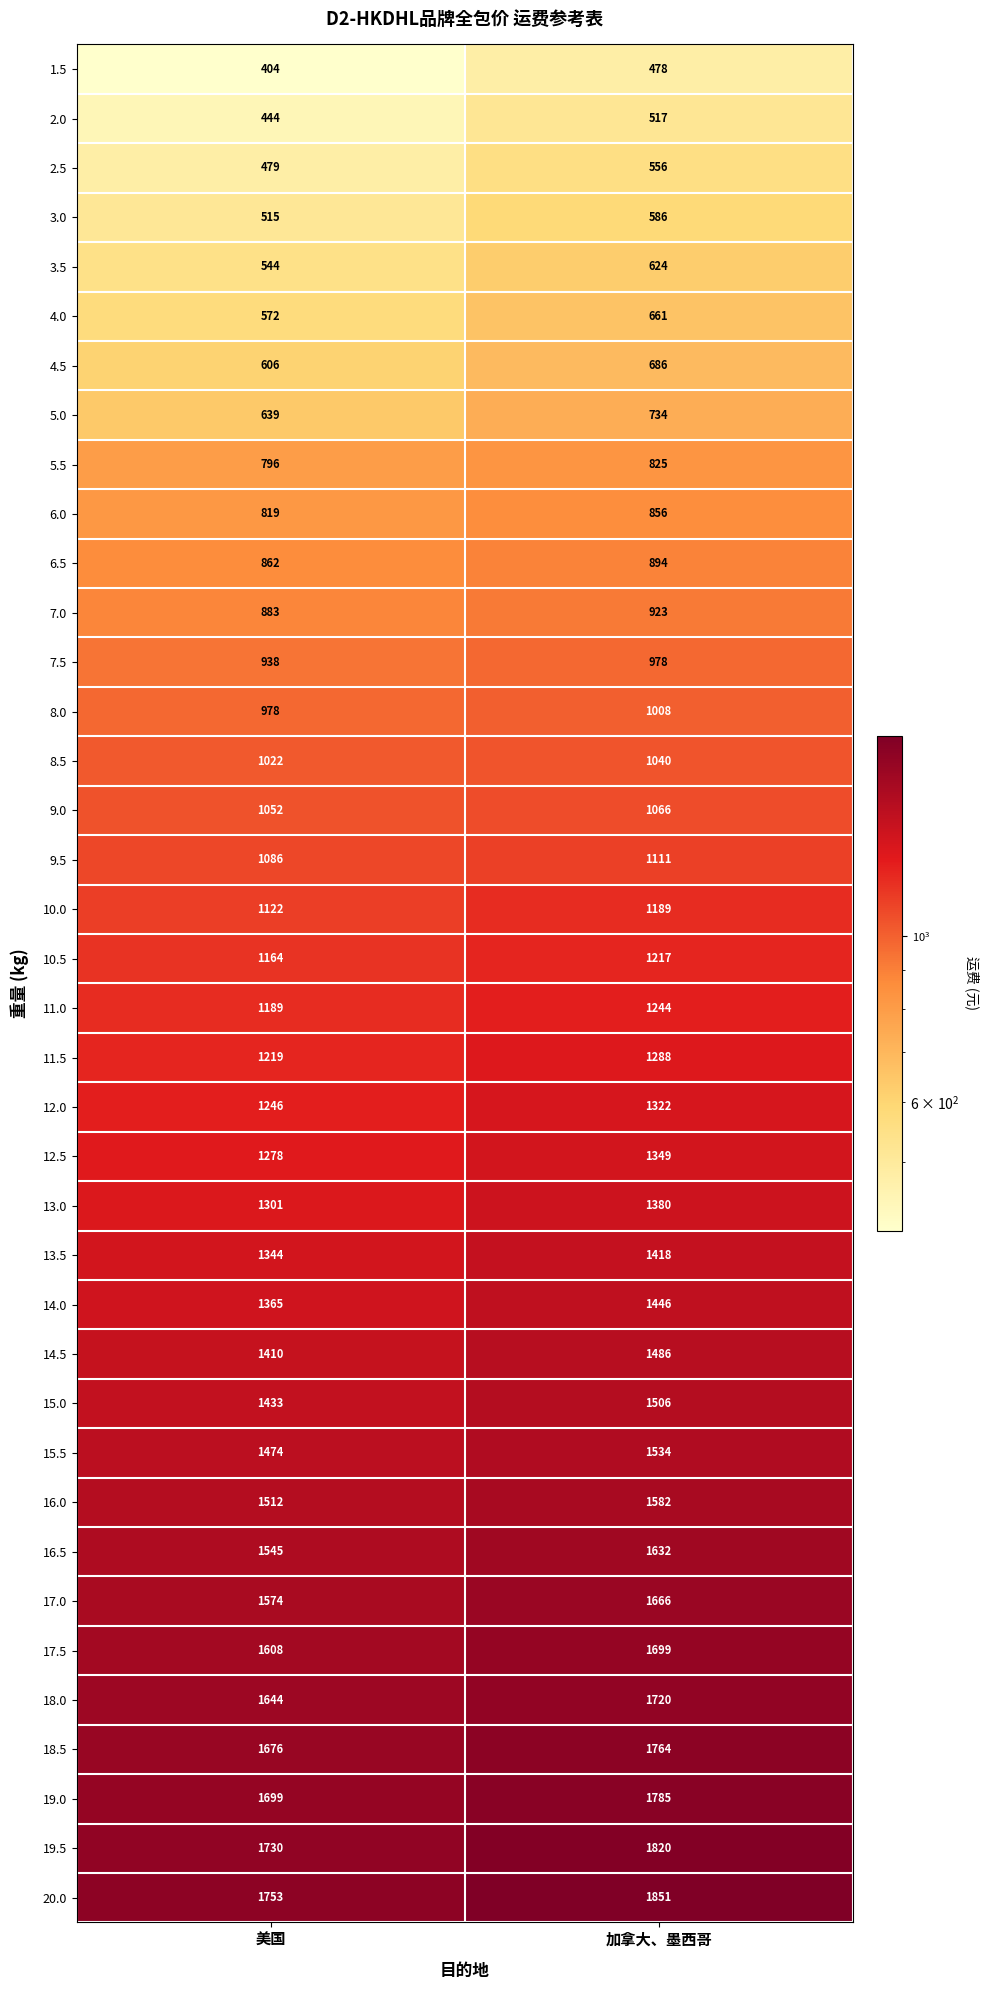

What is the spread (max minus min) of values at 加拿大、墨西哥?

1373